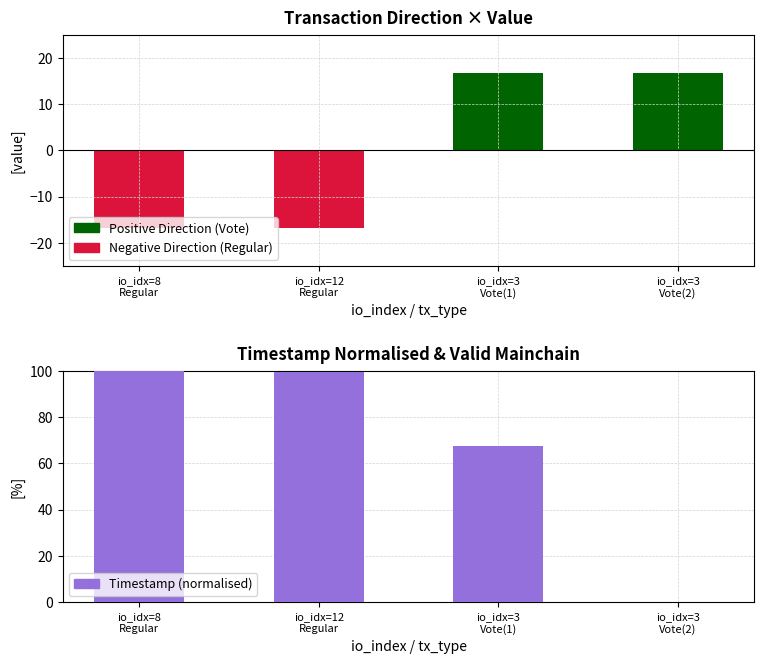

Which has a higher value, io_idx=12
Regular or io_idx=8
Regular?

io_idx=8
Regular